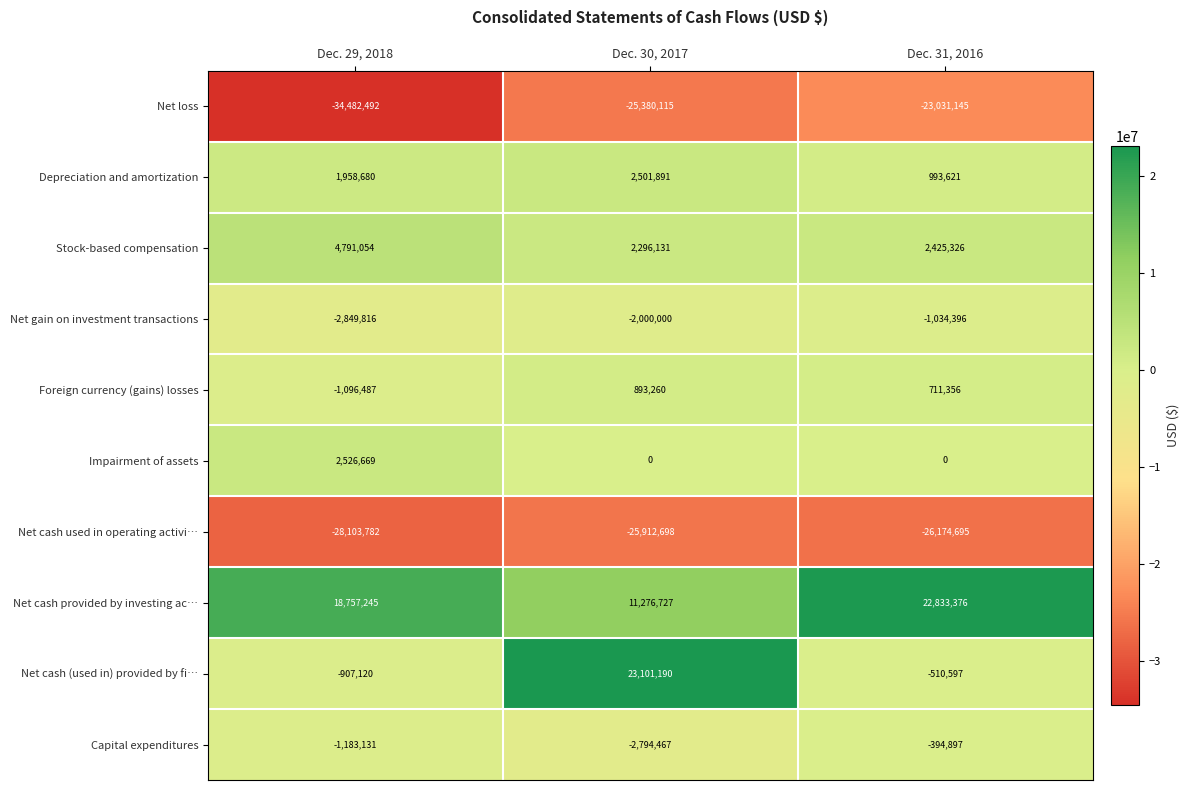

Which series has the largest range (max minus min)?

Net cash (used in) provided by fi…